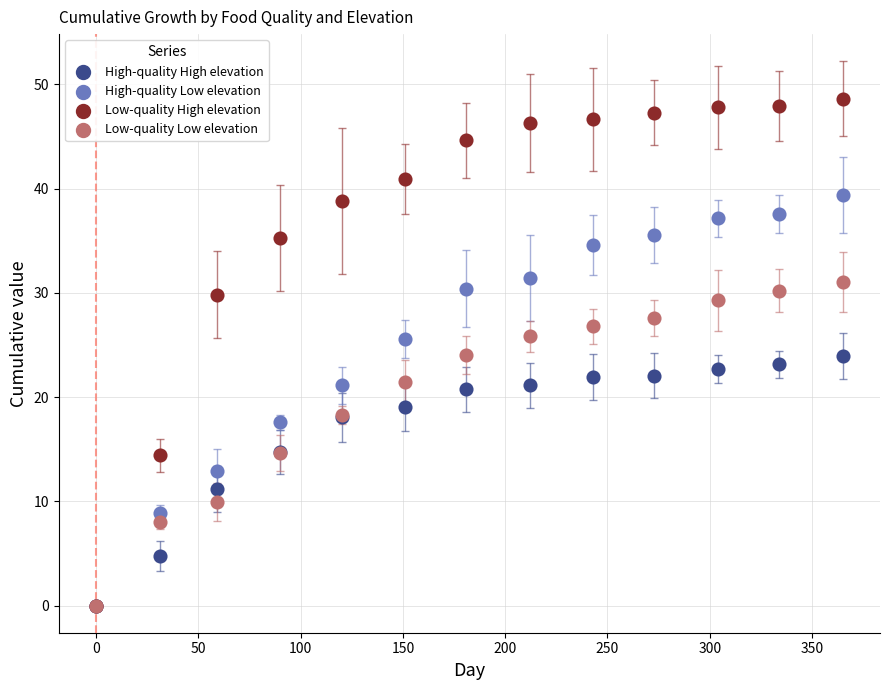

What are all the series names shown in the legend?

High-quality High elevation, High-quality Low elevation, Low-quality High elevation, Low-quality Low elevation